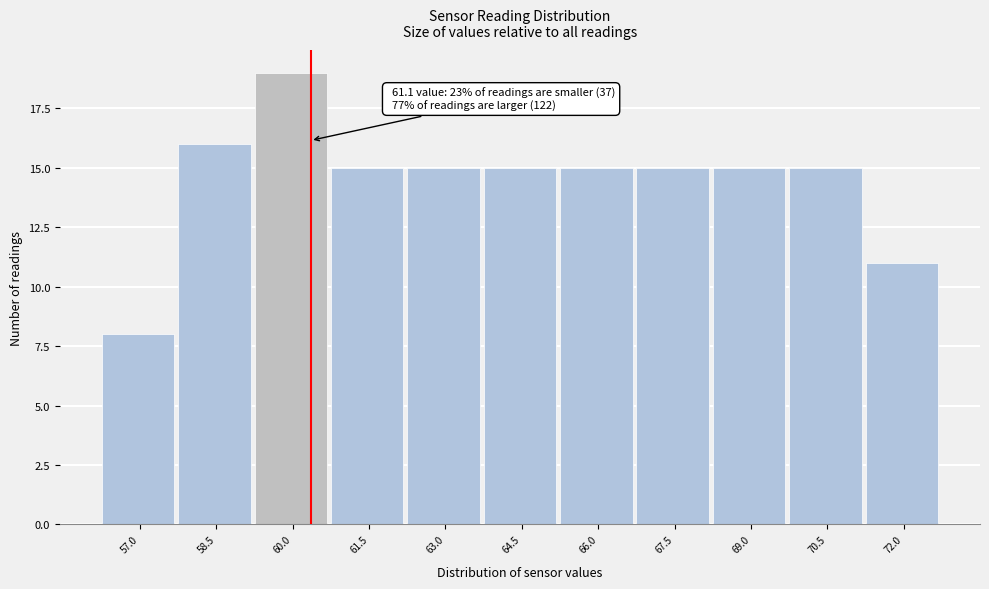

Reading right to left, list all the values displayed in this chart.

11	15	15	15	15	15	15	15	19	16	8